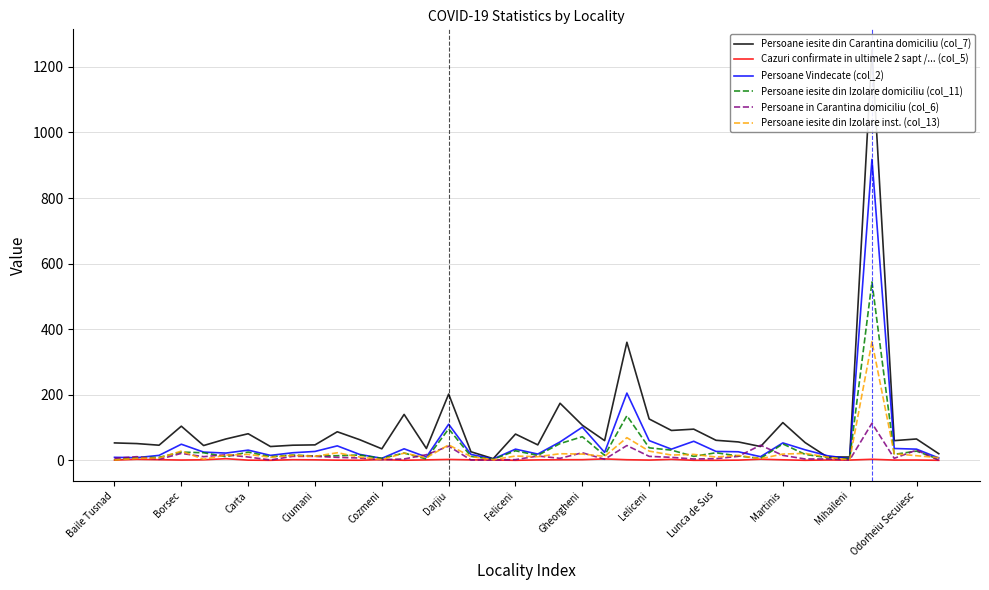

Reading right to left, what are all the values shown in this chart?

Persoane iesite din Carantina domiciliu (col_7): 20.0	65.0	60.0	1252.0	10.0	10.0	54.0	115.0	42.0	56.0	61.0	95.0	91.0	126.0	360.0	60.0	107.0	174.0	47.0	80.0	5.0	26.0	202.0	36.0	140.0	35.0	63.0	87.0	47.0	46.0	42.0	81.0	65.0	45.0	104.0	46.0	51.0	53.0
Cazuri confirmate in ultimele 2 sapt /... (col_5): 0.0	0.8	0.7	3.0	0.8	1.0	0.0	1.5	3.3	0.5	0.0	0.0	2.8	0.7	1.7	4.2	1.9	1.7	1.2	0.0	1.0	1.4	2.6	1.3	0.1	2.1	0.2	0.4	1.4	1.8	0.0	0.5	4.8	1.5	0.8	1.8	2.9	0.7
Persoane Vindecate (col_2): 7.0	34.0	36.0	918.0	5.0	14.0	32.0	53.0	11.0	26.0	27.0	58.0	34.0	60.0	205.0	24.0	101.0	56.0	19.0	34.0	4.0	18.0	110.0	10.0	35.0	6.0	18.0	44.0	27.0	23.0	15.0	31.0	22.0	25.0	49.0	15.0	8.0	9.0
Persoane iesite din Izolare domiciliu (col_11): 3.0	28.0	18.0	544.0	4.0	8.0	18.0	50.0	6.0	13.0	23.0	12.0	31.0	38.0	136.0	15.0	72.0	51.0	15.0	29.0	3.0	12.0	96.0	4.0	22.0	6.0	16.0	14.0	13.0	16.0	11.0	25.0	11.0	23.0	25.0	9.0	8.0	2.0
Persoane in Carantina domiciliu (col_6): 0.0	31.0	6.0	113.0	1.0	4.0	4.0	15.0	46.0	12.0	5.0	4.0	9.0	12.0	45.0	3.0	23.0	6.0	13.0	2.0	1.0	1.0	43.0	17.0	4.0	2.0	7.0	9.0	12.0	12.0	1.0	10.0	17.0	11.0	21.0	3.0	11.0	6.0
Persoane iesite din Izolare inst. (col_13): 8.0	14.0	20.0	362.0	1.0	10.0	21.0	19.0	5.0	15.0	10.0	18.0	16.0	28.0	69.0	12.0	19.0	20.0	11.0	13.0	2.0	11.0	47.0	8.0	22.0	2.0	10.0	23.0	12.0	15.0	9.0	18.0	16.0	3.0	28.0	7.0	6.0	1.0